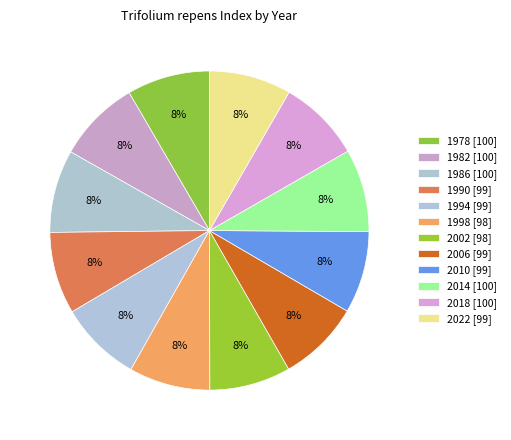

Is there a majority slice in this chart?

No